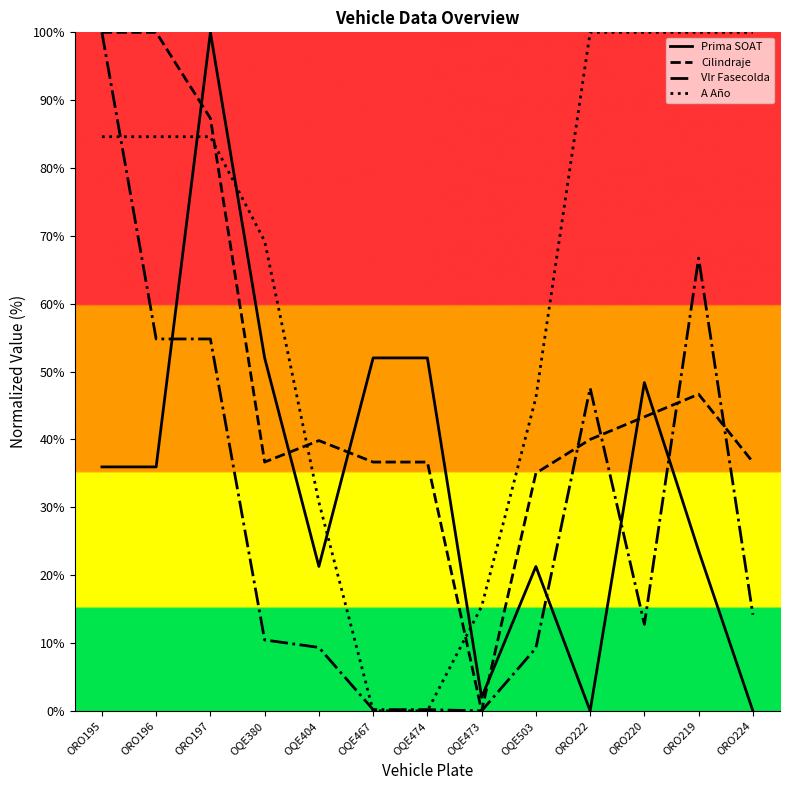

At which category does Prima SOAT reach its first local valley?

OQE404